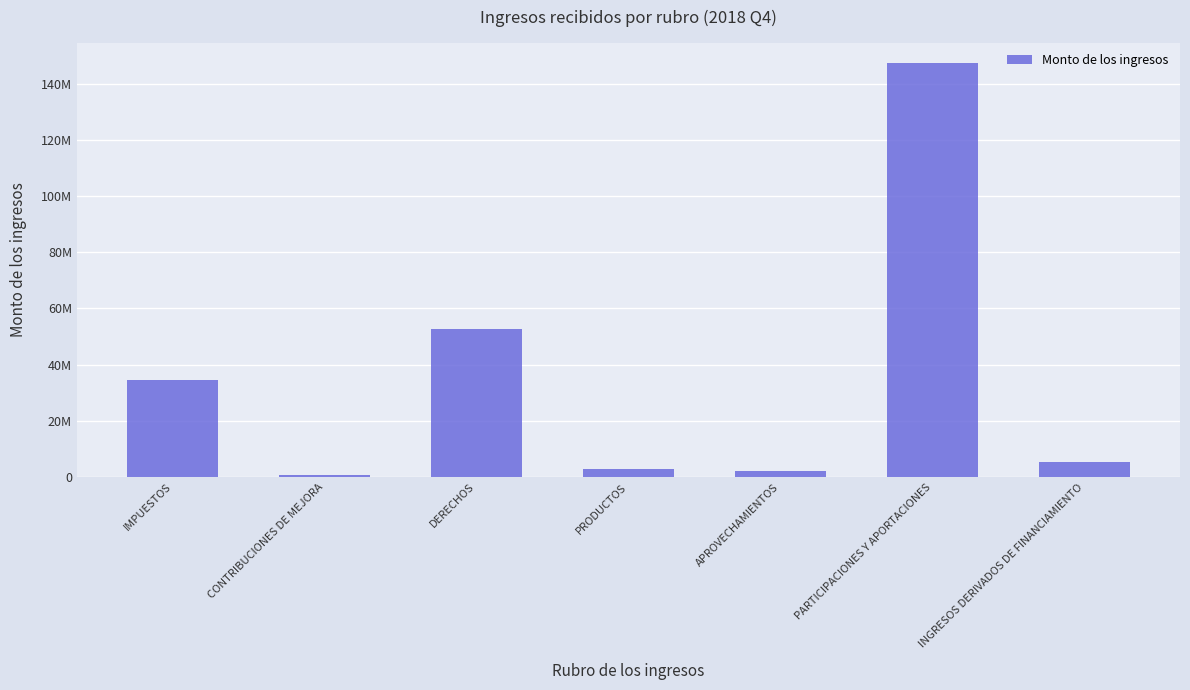

Reading right to left, list all the values displayed in this chart.

5572114.1	147165883.6	2295719.7	2942901.9	52654160.6	895780.0	34502449.5